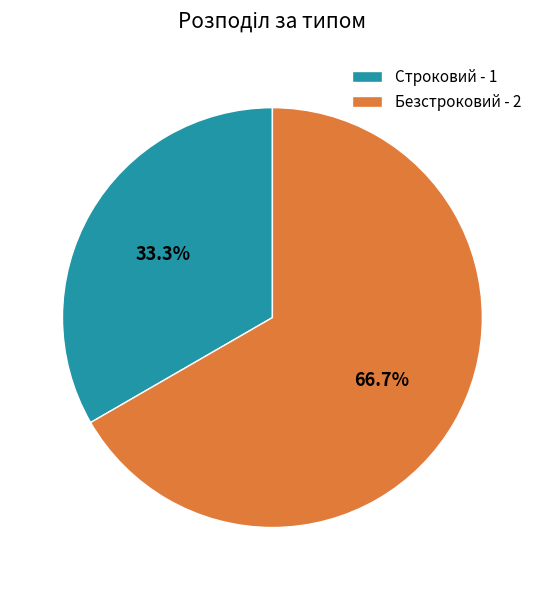

To the nearest percent, what is the difference between the largest and smallest slice percentages?

33%